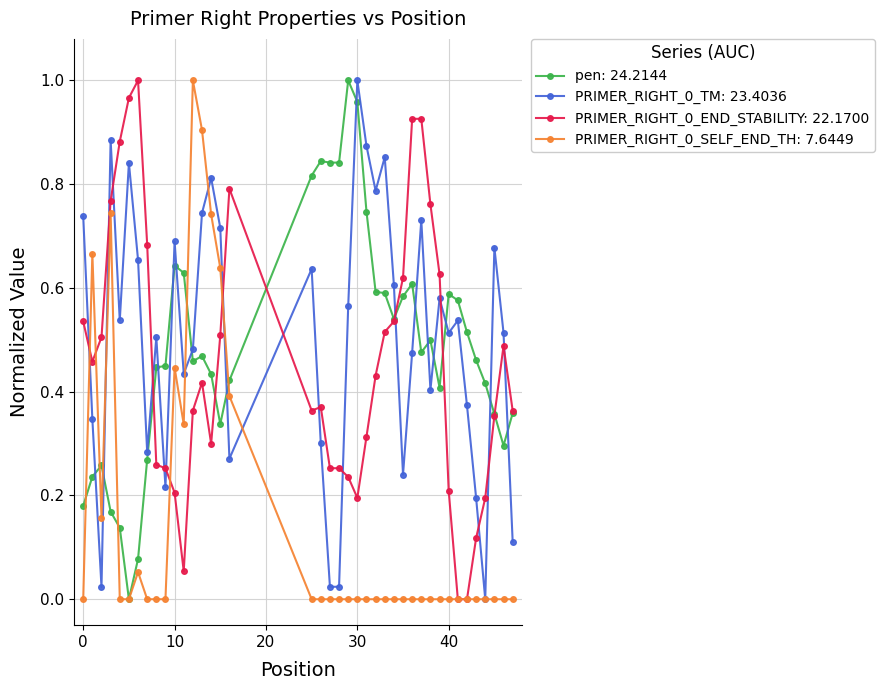

True or false: PRIMER_RIGHT_0_TM: 23.4036 has more than 1 interior local peaks.

True